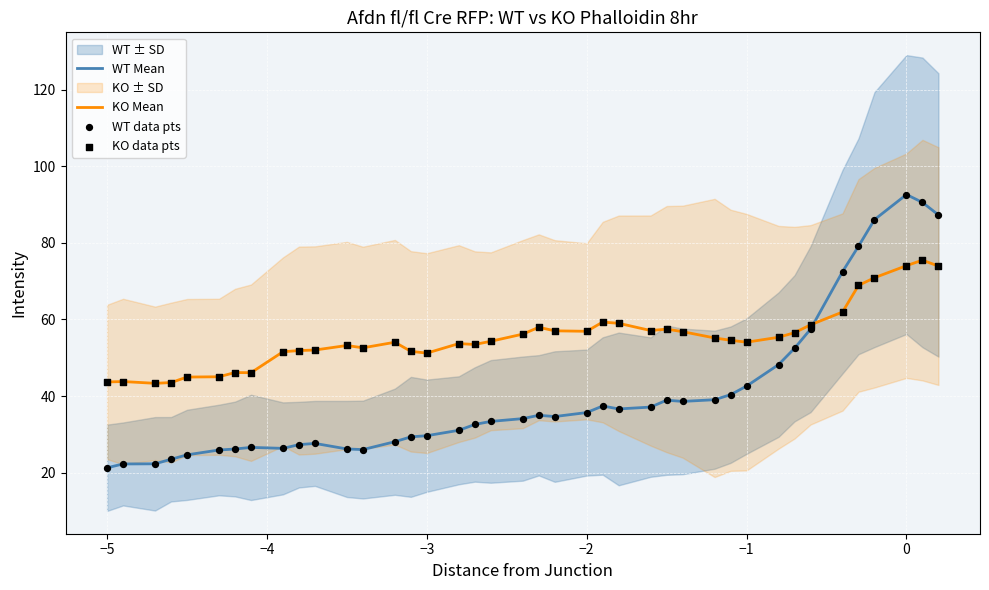

Which series has the largest Y range (max minus min)?

WT Mean